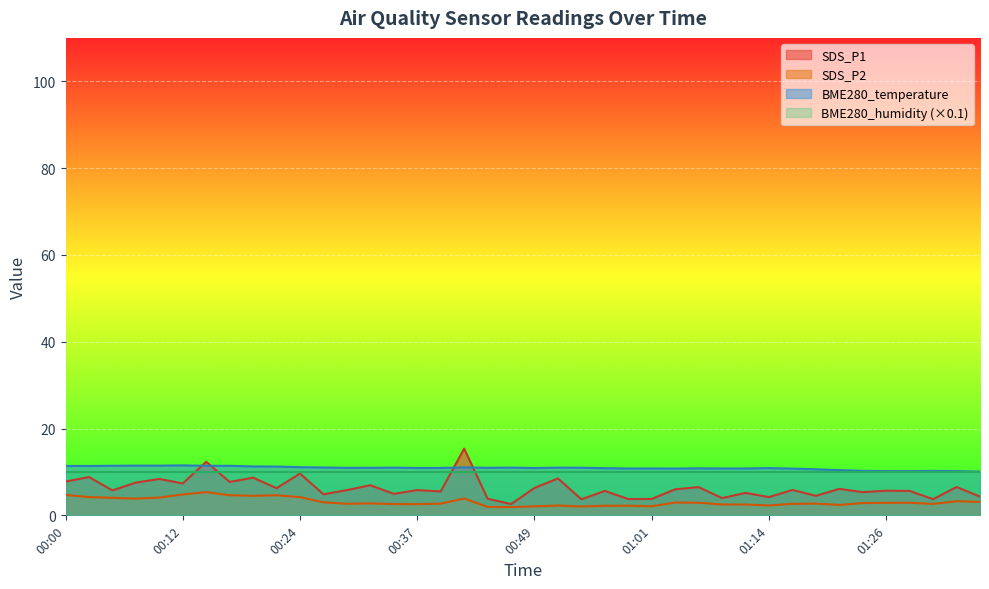

How many interior local valleys does the SDS_P2 series have?

10